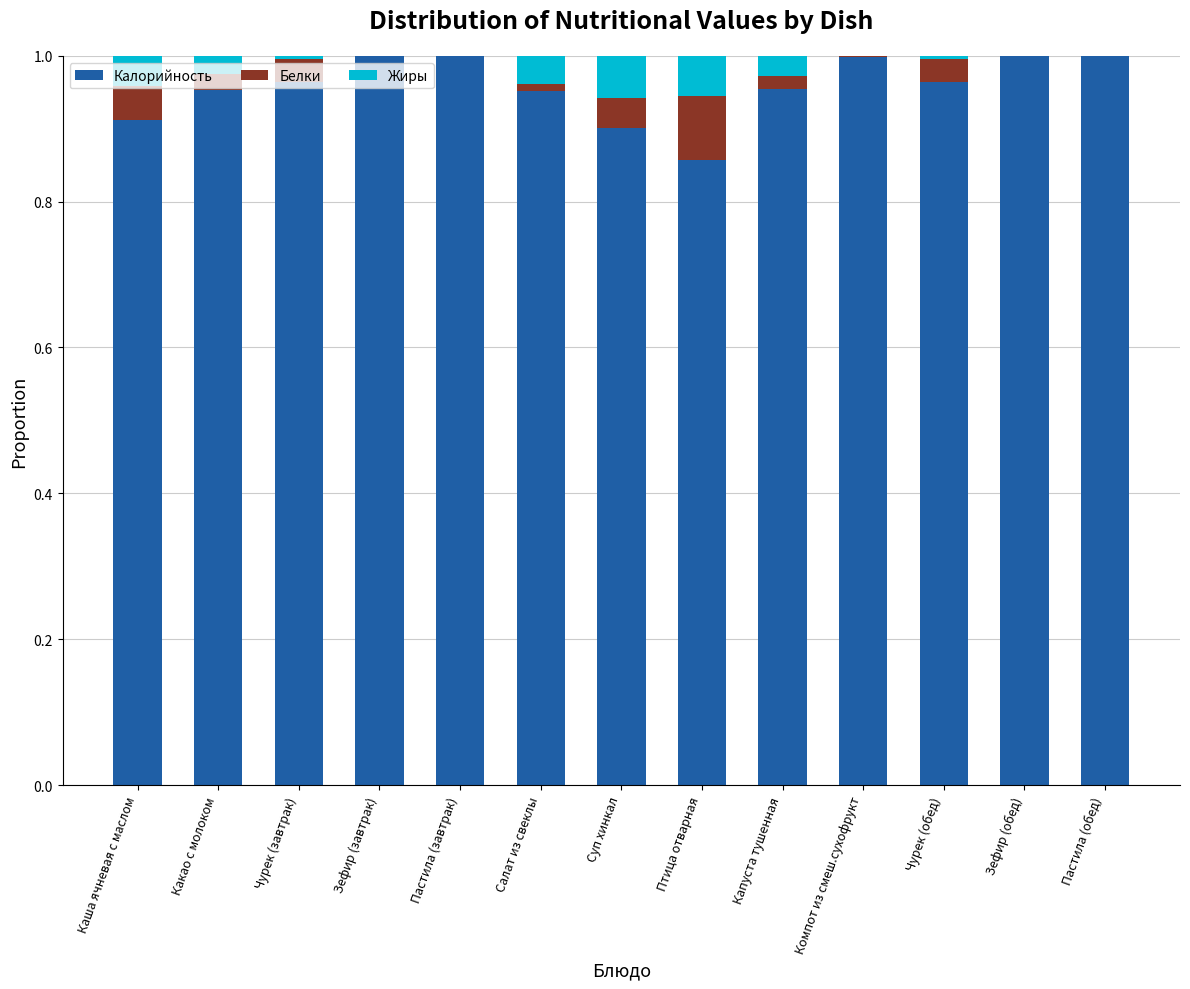

True or false: Калорийность has a value of 1.4 at Салат из свеклы.

False